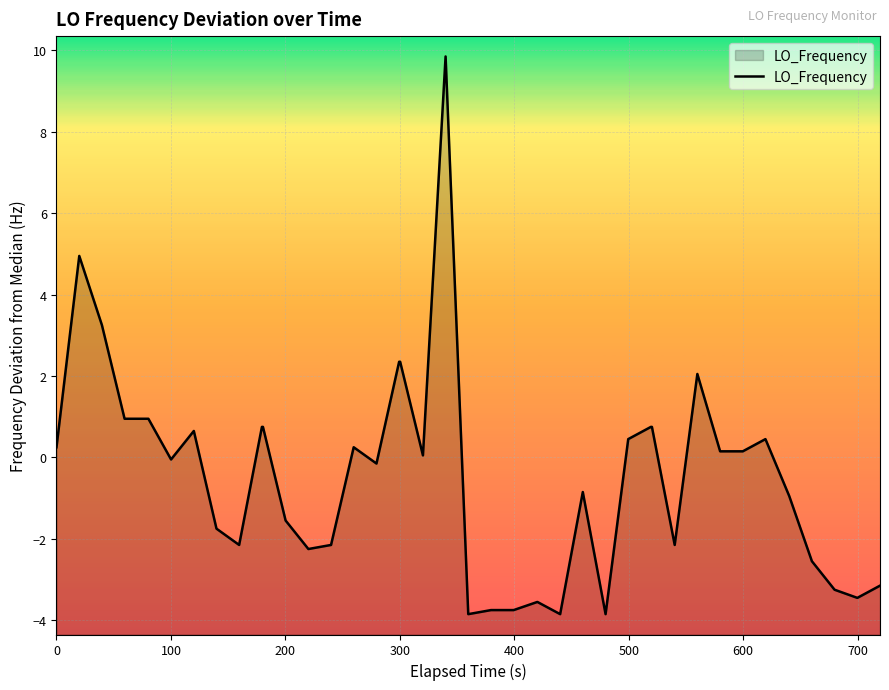

How many points are lower than both their immediate neighbors (excluding endpoints)?

10